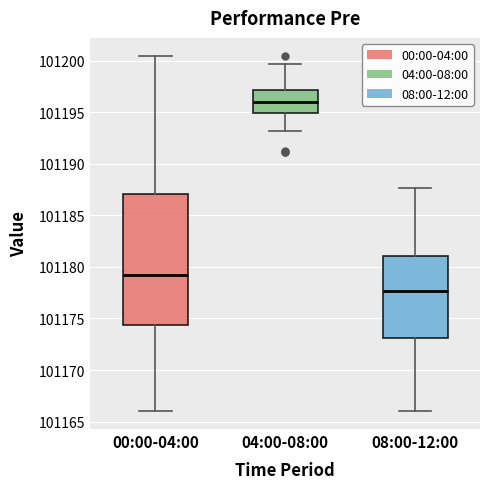

Reading left to right, transcribe this box plot: for each box, give where its median line is, the range the box spans, and where its two whiskers end, as read against the y-axis. The values are not printed on the chart, so give them approximately, as read against the axis.

00:00-04:00: median 101179.0, box 101174.5 to 101187.0, whiskers 101166.0 to 101200.5
04:00-08:00: median 101196.0, box 101195.0 to 101197.0, whiskers 101193.0 to 101199.5
08:00-12:00: median 101177.5, box 101173.0 to 101181.0, whiskers 101166.0 to 101187.5